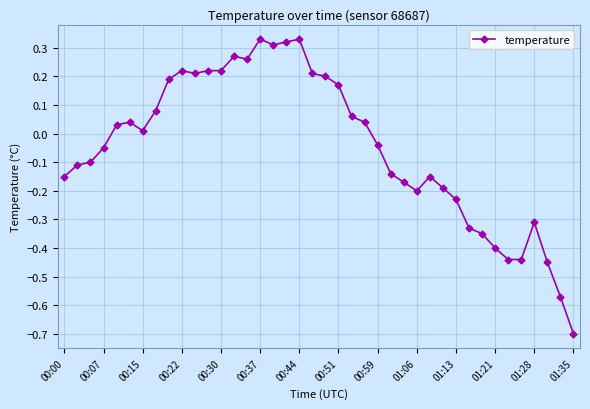

True or false: the data has more than 2 interior local peaks.

True